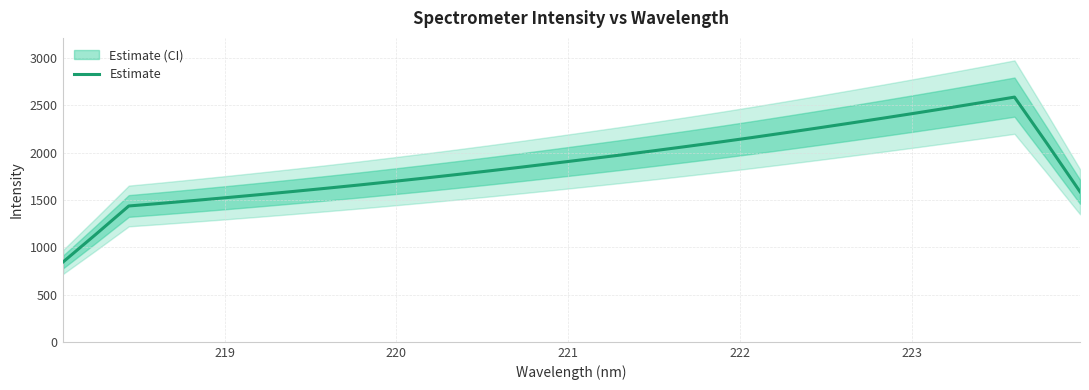

What is the lowest value of the Estimate series?

844.7